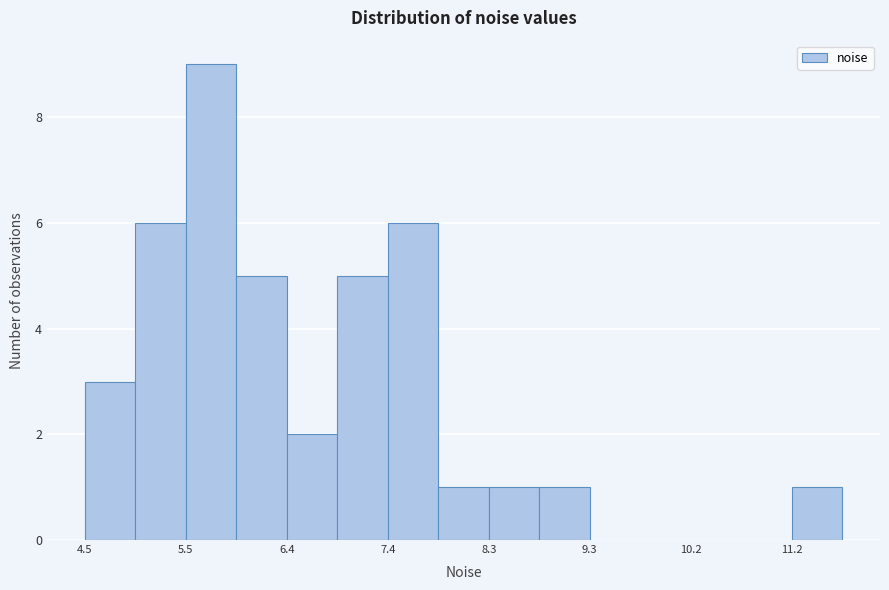

What is the height of the bar covering 5.0 to 5.5 on the x-axis? Neither the bar edges nor the heights are printed on the chart, so give them approximately, as read against the axes.

6